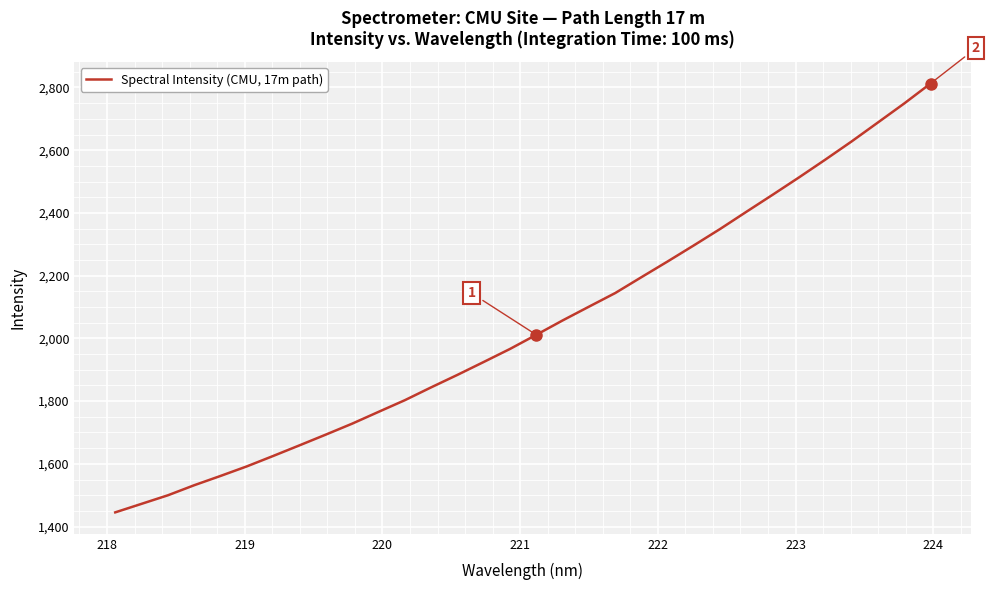

How many categories are shown in the chart?

32